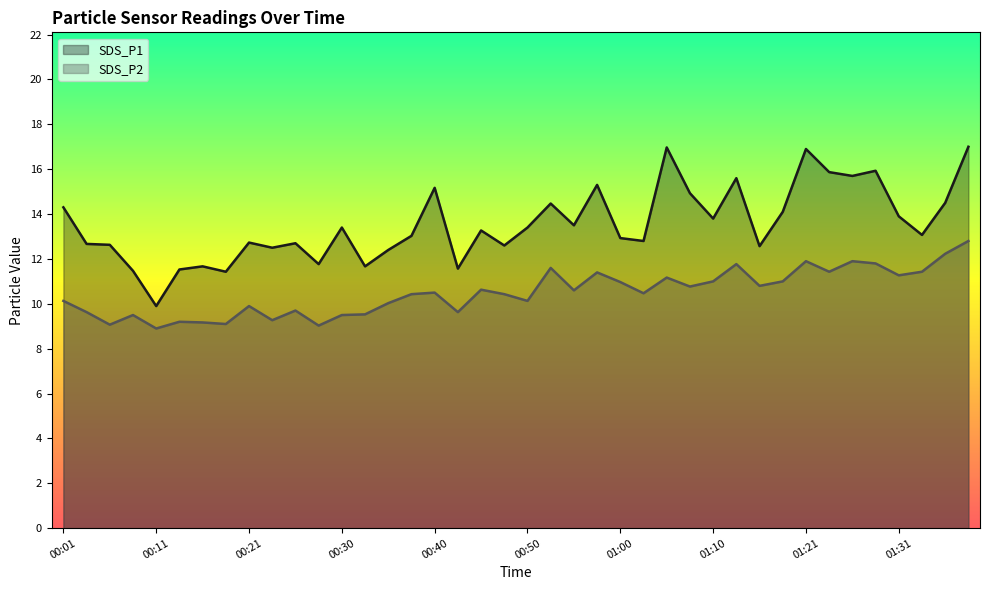

Which series has the widest spread of values?

SDS_P1